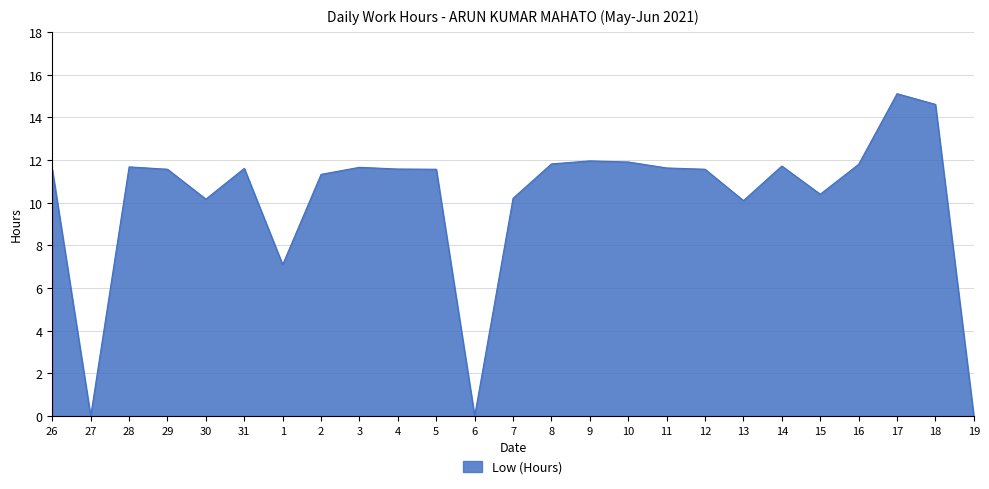

What position from the right is 3?

17